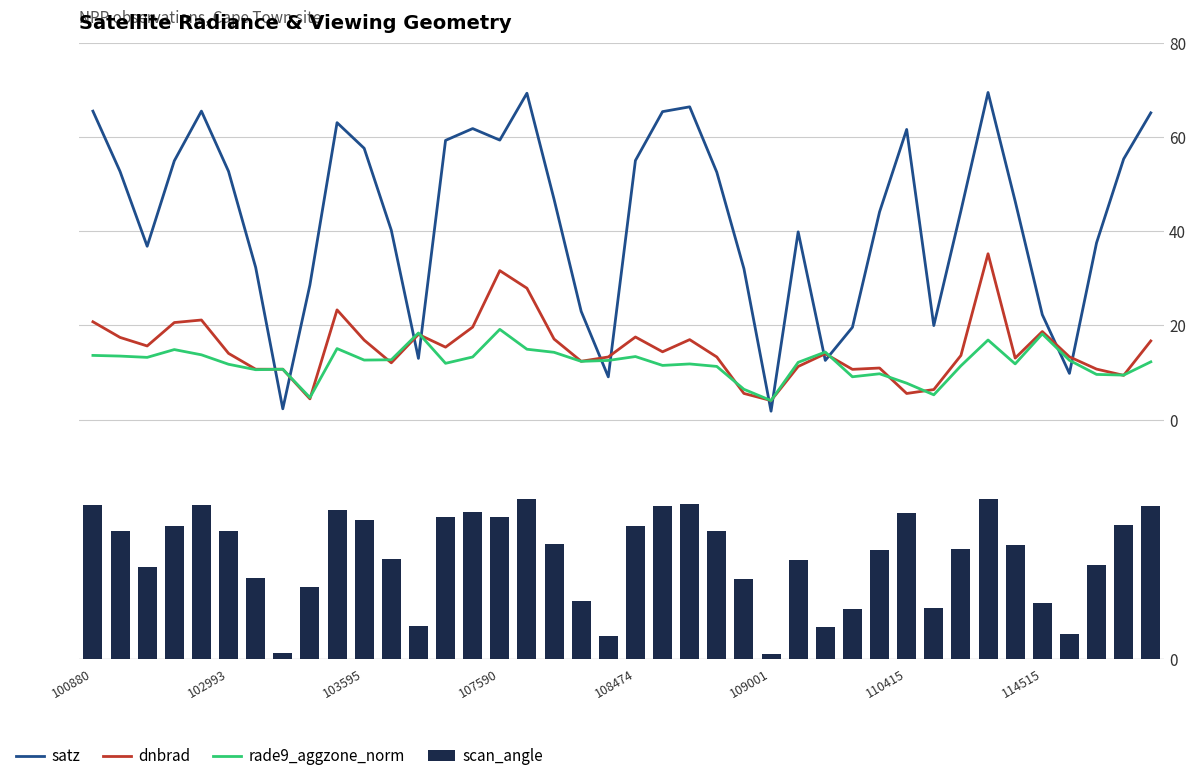

Which series changed the most between 110415 and 37?

satz